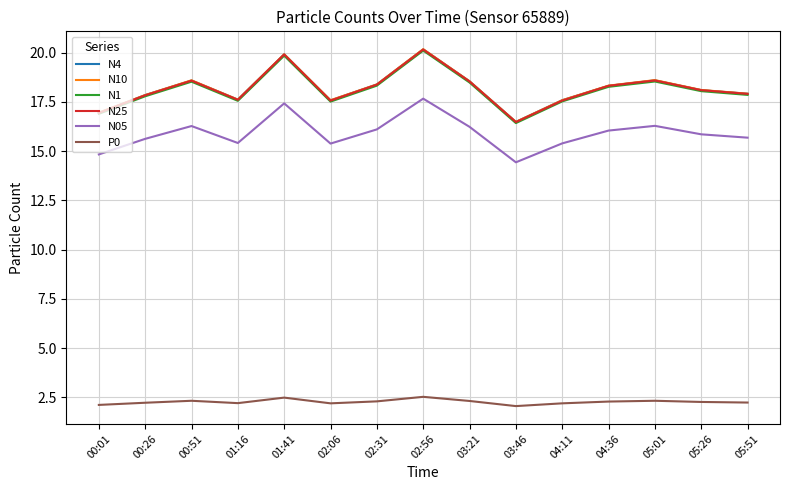

The value of N25 at 05:26 is 4.6. True or false?

False